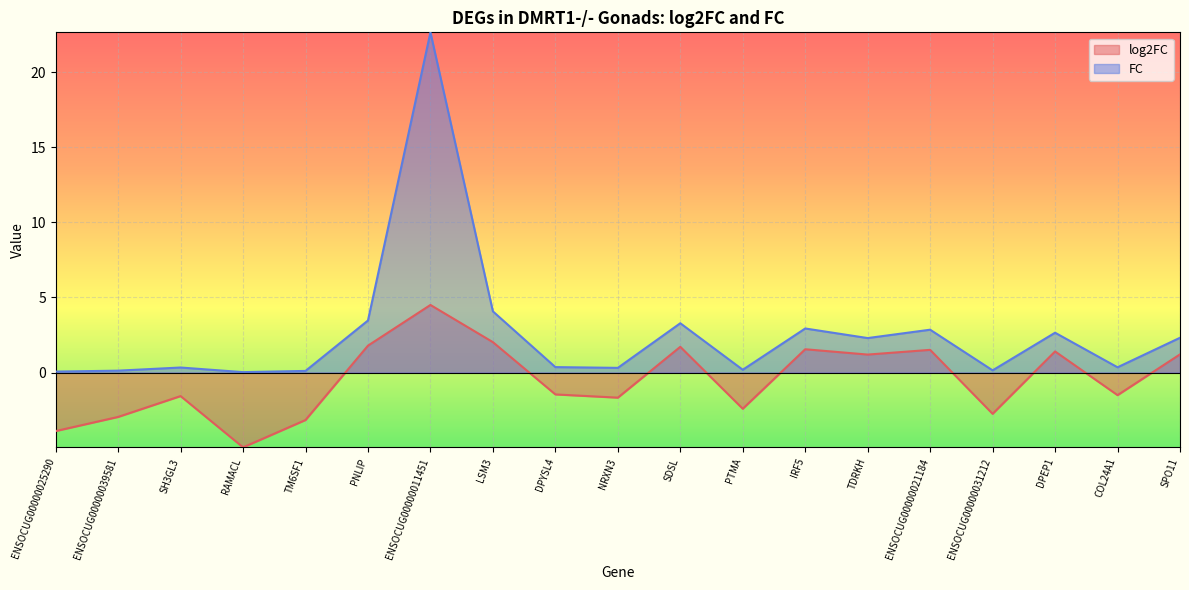

What position from the right is ENSOCUG00000025290?

19